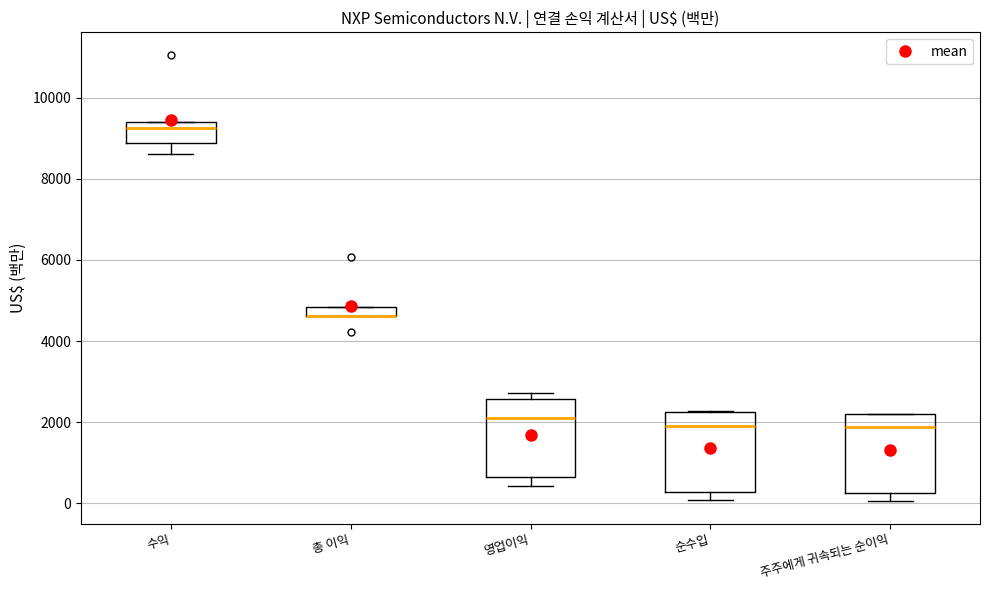

Where is the upper edge of the box for 순수입 on the y-axis? The values are not printed on the chart, so give them approximately, as read against the axis.

2200